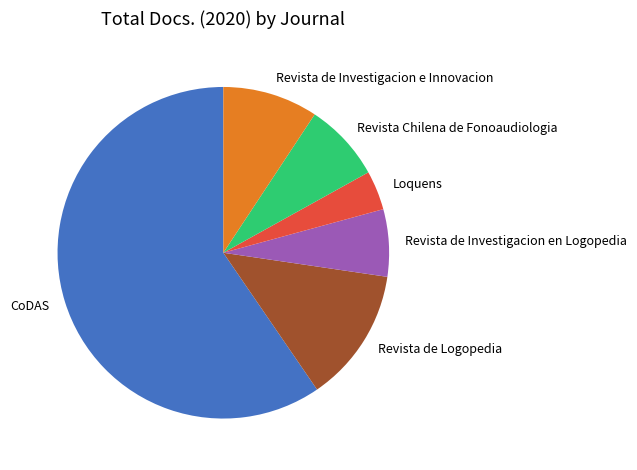

Is there a majority slice in this chart?

Yes